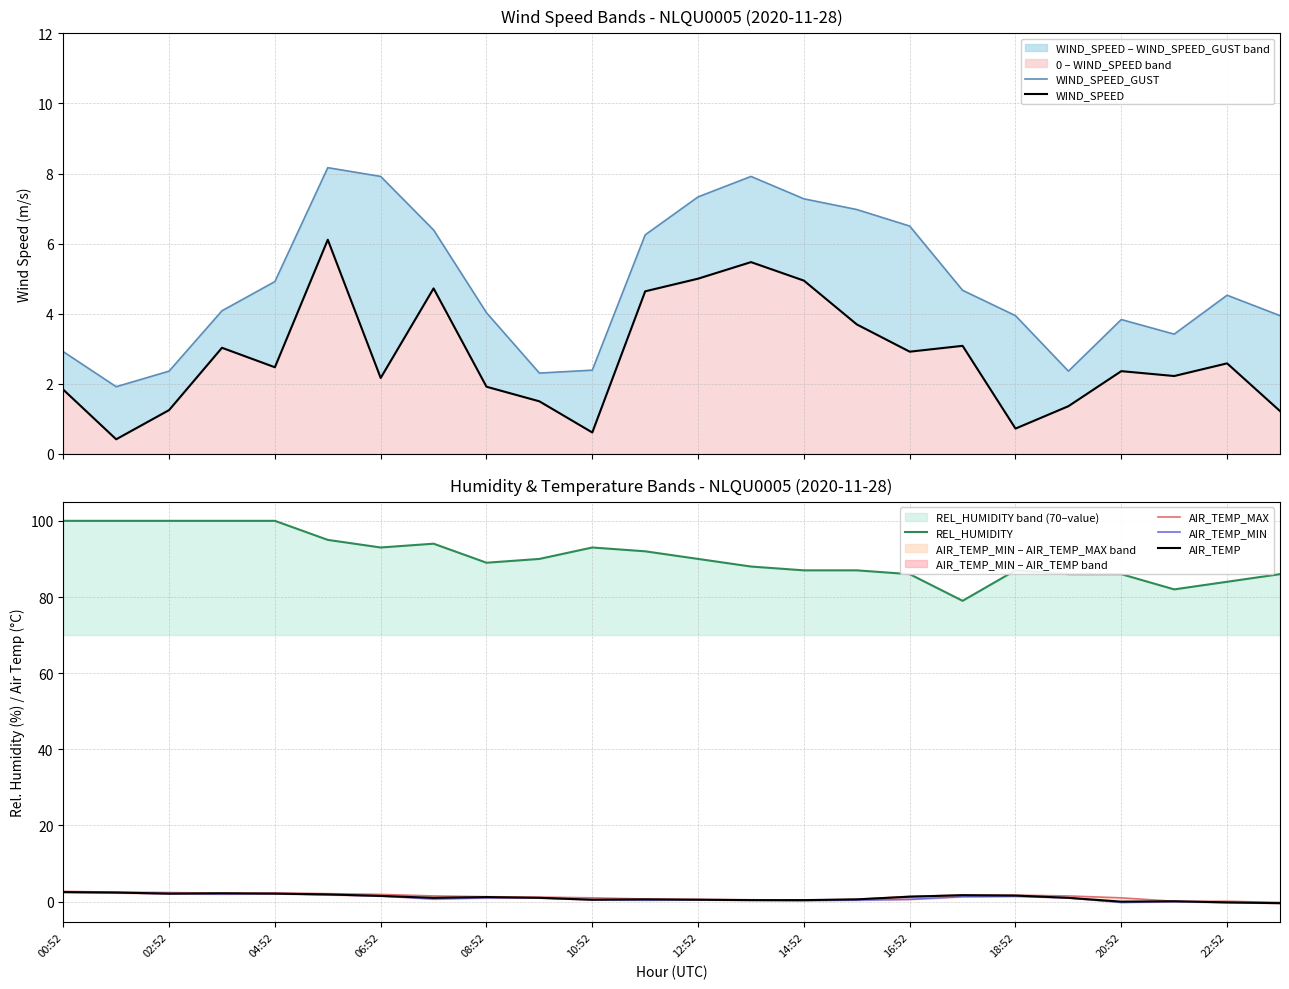

How many interior local valleys does the WIND_SPEED_GUST series have?

4